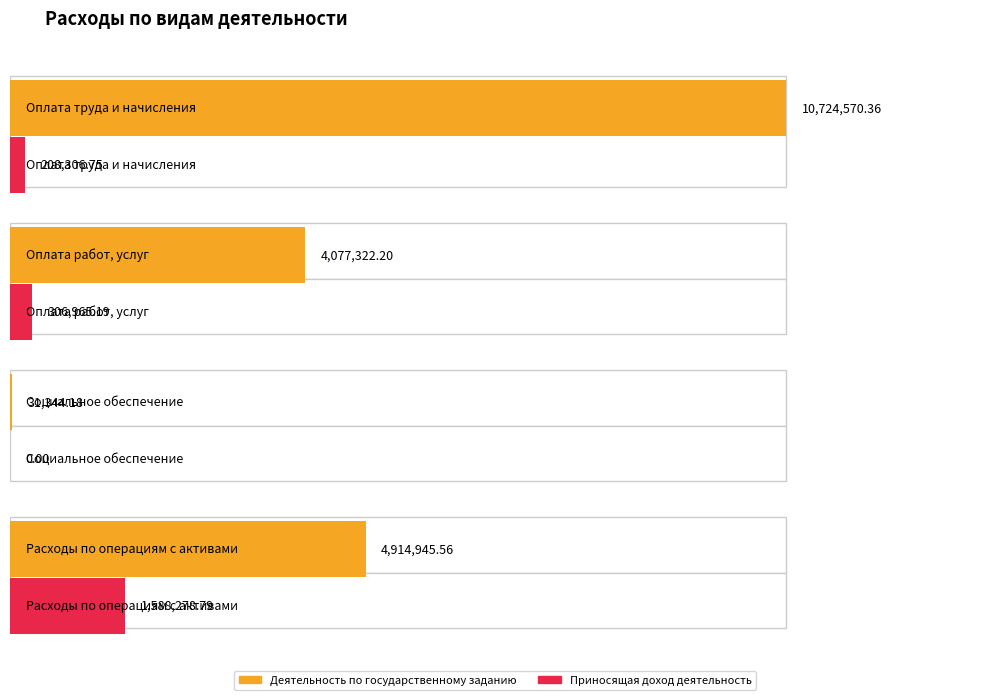

Between Социальное обеспечение and Оплата труда и начисления, which is larger?

Оплата труда и начисления